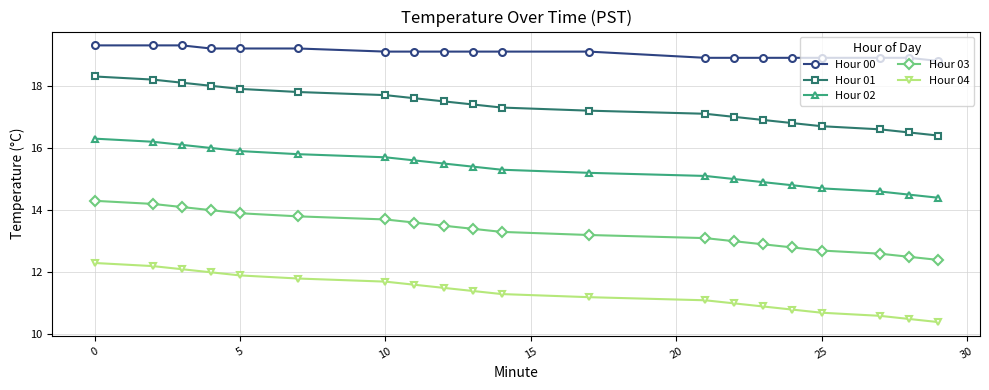

True or false: Hour 02 and Hour 01 cross at least once.

False